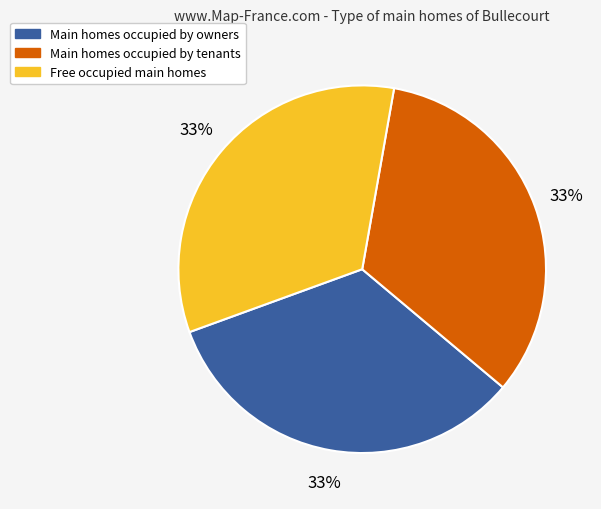

Combined, do Main homes occupied by owners and Free occupied main homes account for over 50%?

Yes